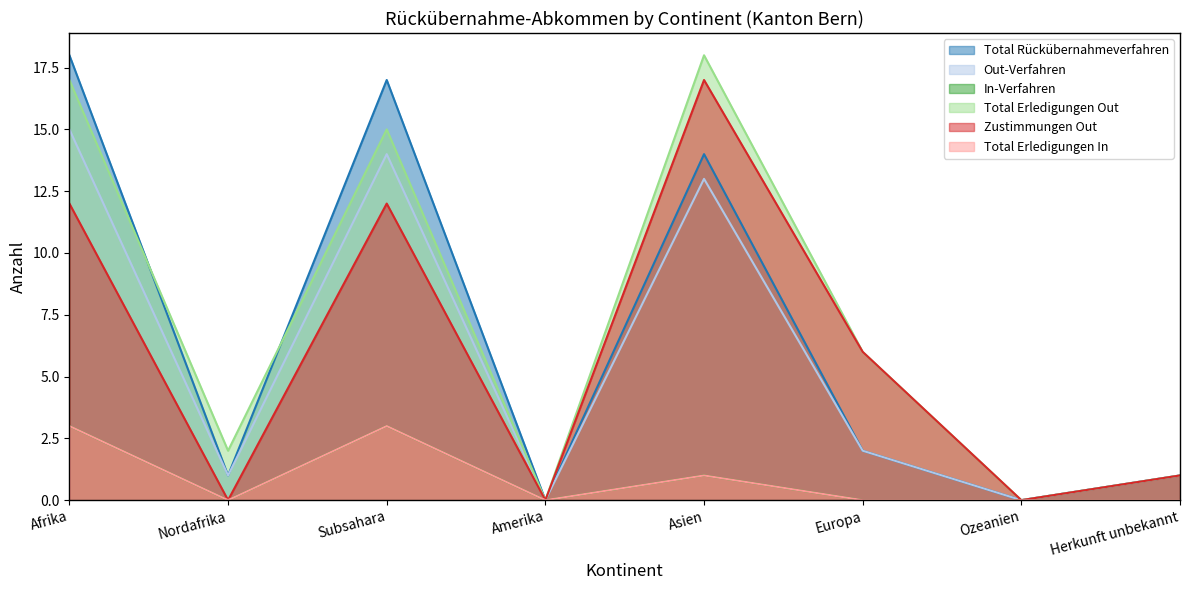

The Out-Verfahren series shows 13 at Asien. True or false?

True